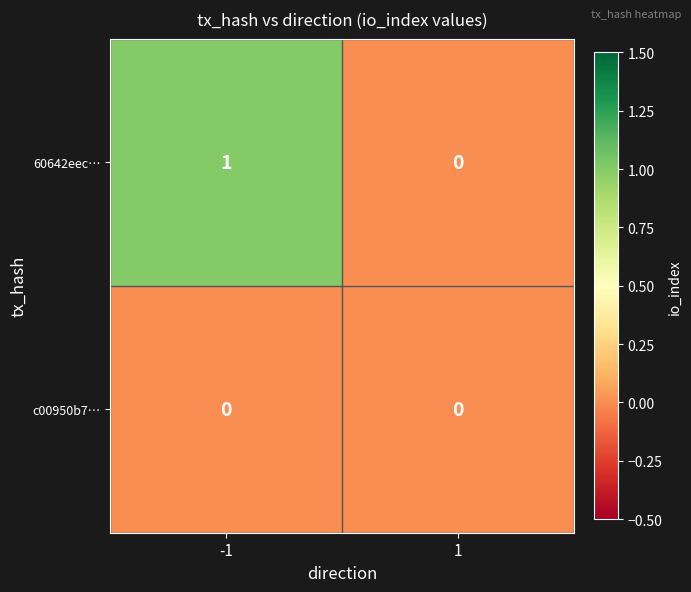

Rank the series by their maximum value, from lowest to highest.

c00950b7…, 60642eec…